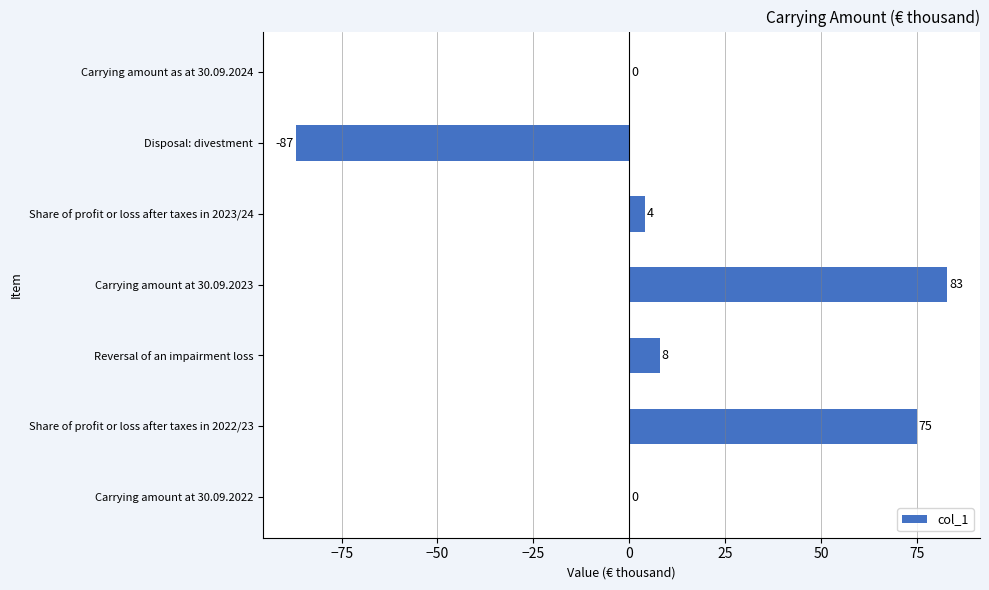

The value at Share of profit or loss after taxes in 2022/23 is 75. True or false?

True